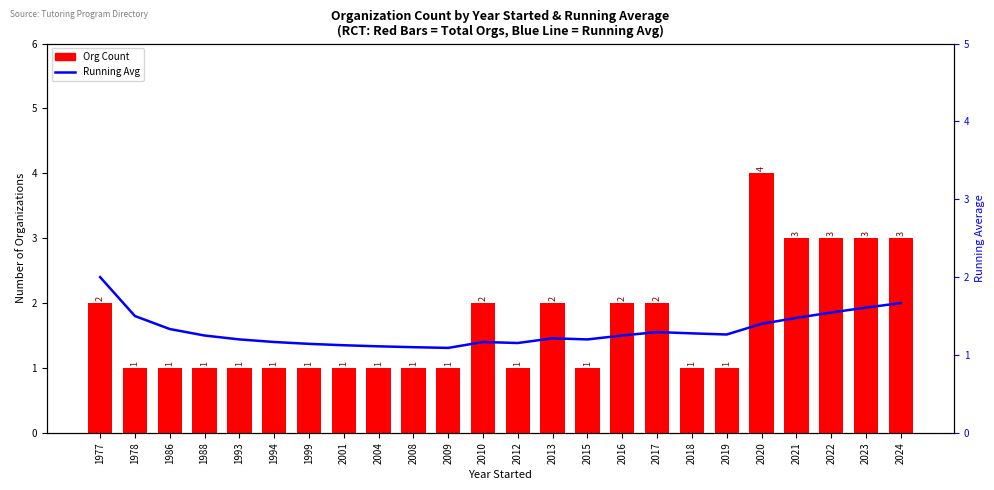

True or false: Org Count has a value of 1.0 at 2001.

True